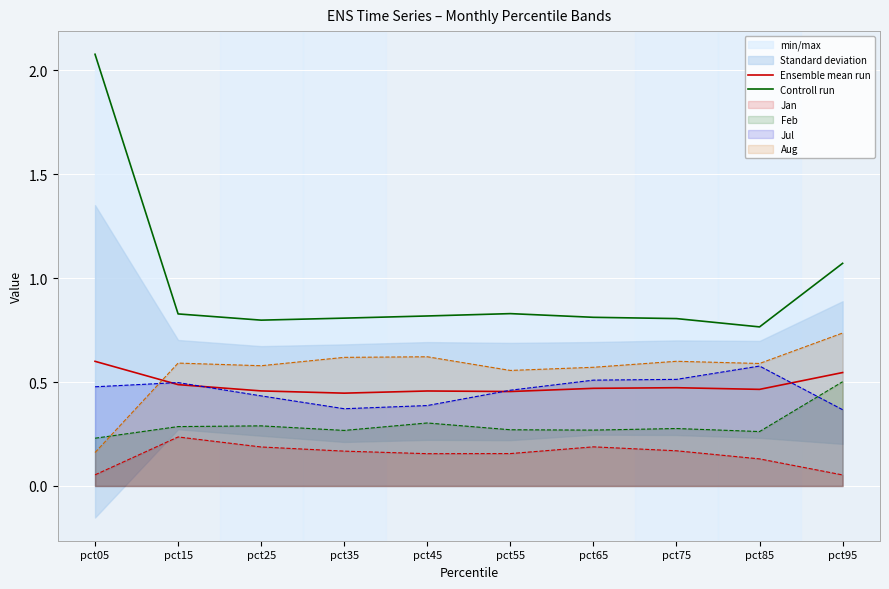

In Controll run, how many points are higher than both neighbors (excluding endpoints)?

1